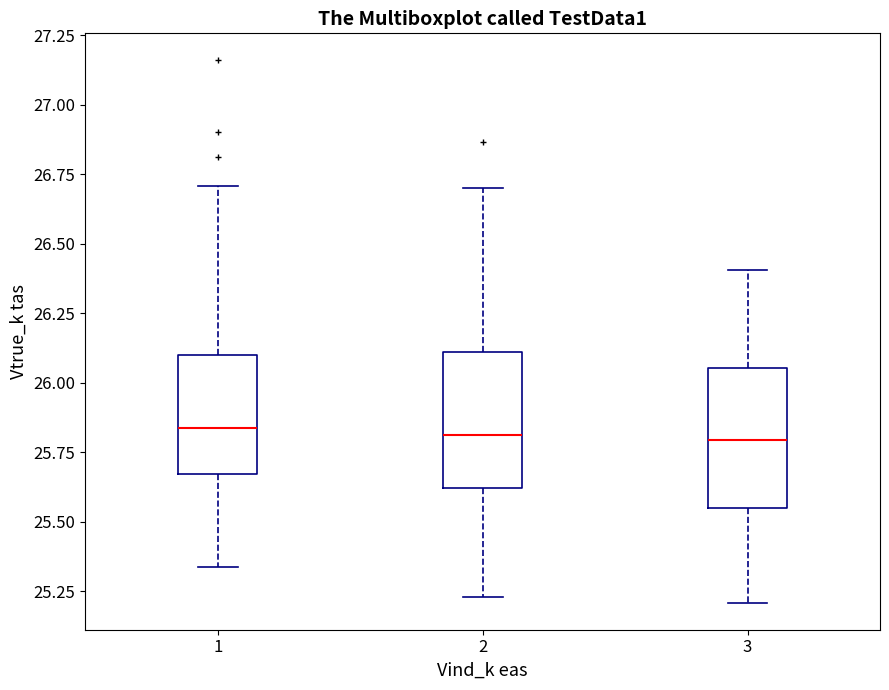

Where does the median line of the box at x = 1 sit on the y-axis? The values are not printed on the chart, so give them approximately, as read against the axis.

25.85